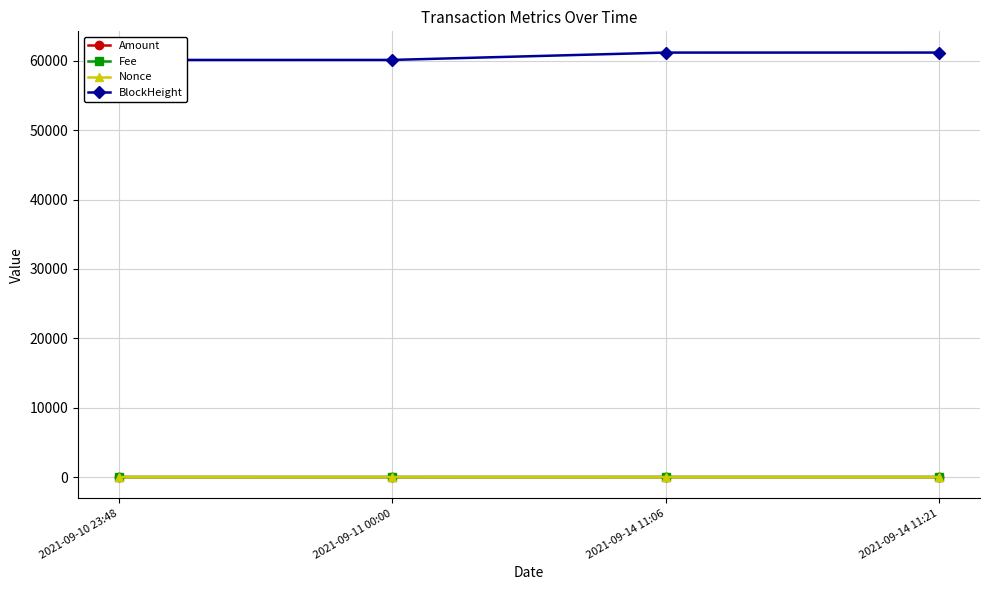

What is the difference between the BlockHeight values at 2021-09-14 11:06 and 2021-09-10 23:48?

1060.0